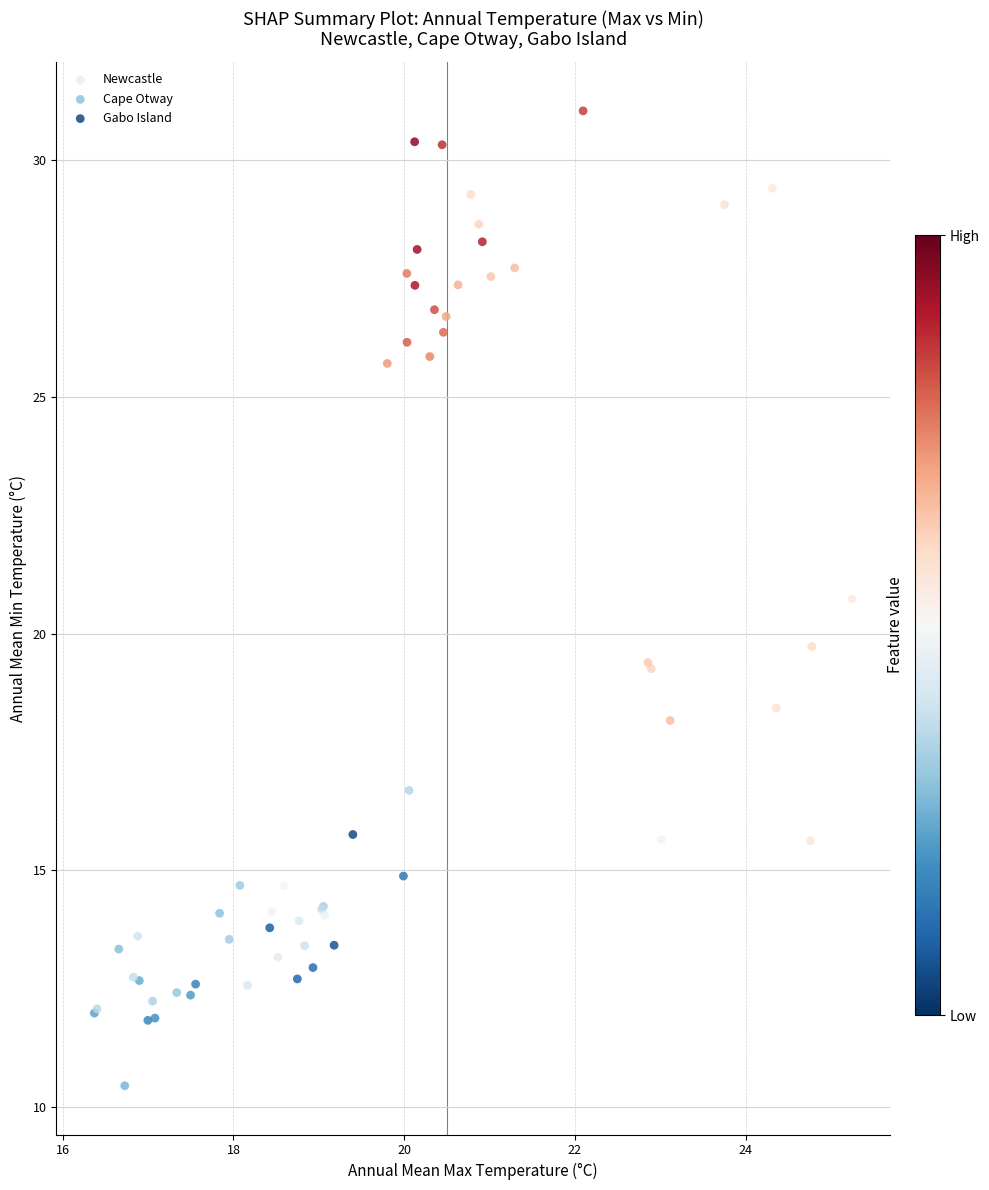

Which series has the widest spread of Y values?

Cape Otway